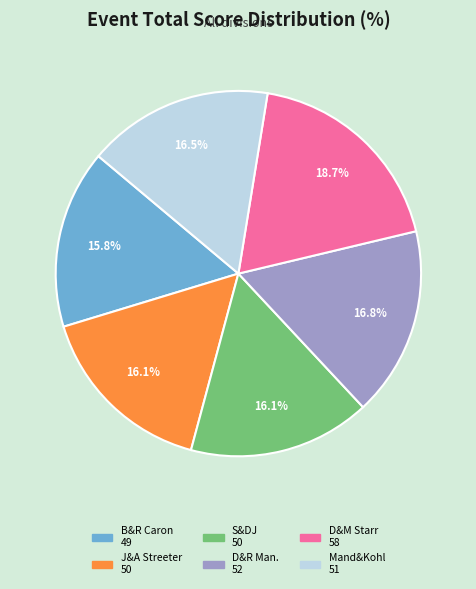

Is there a majority slice in this chart?

No